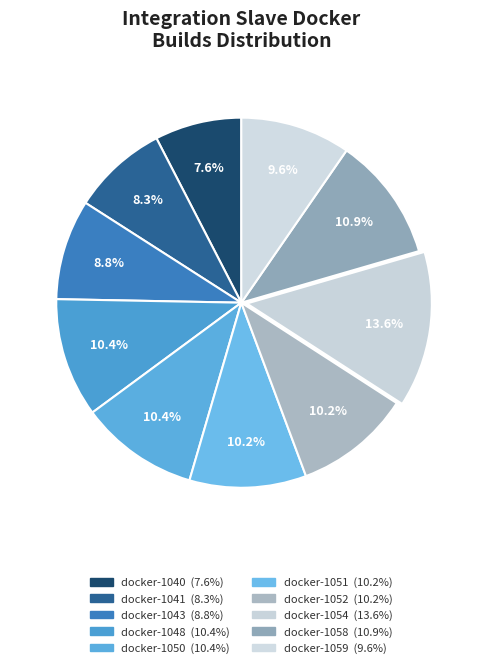

Is there any slice that represents more than half of the pie?

No